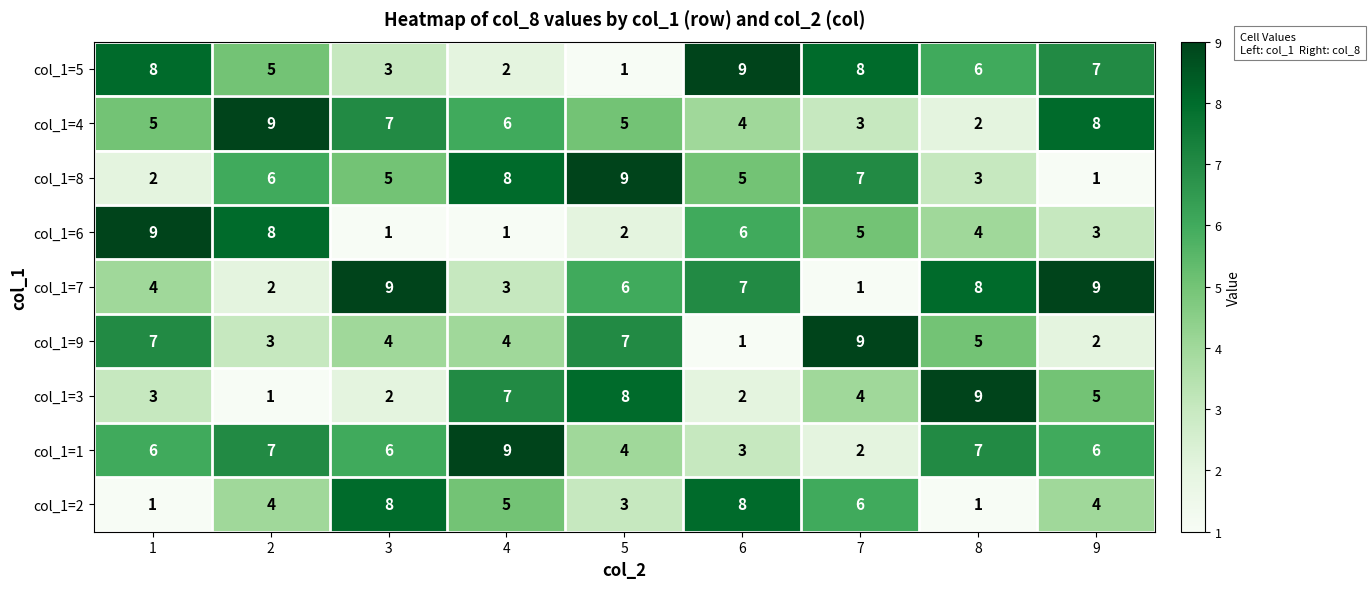

Count the number of data series in this chart.

9